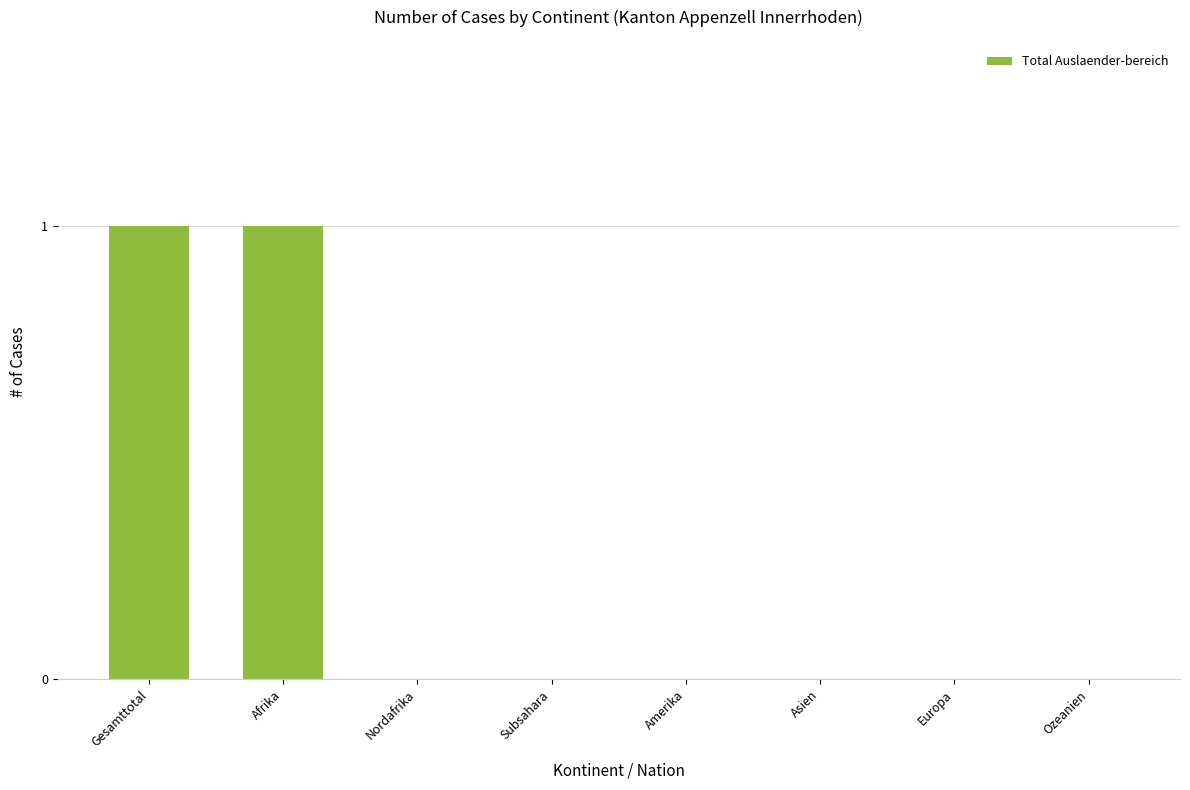

What is the greatest value displayed?

1